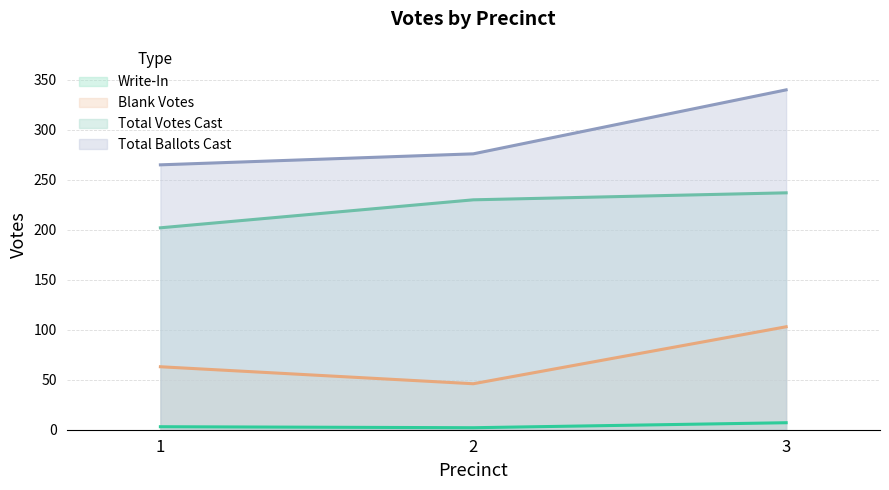

Rank the series at 3 from lowest to highest value.

Write-In, Blank Votes, Total Votes Cast, Total Ballots Cast